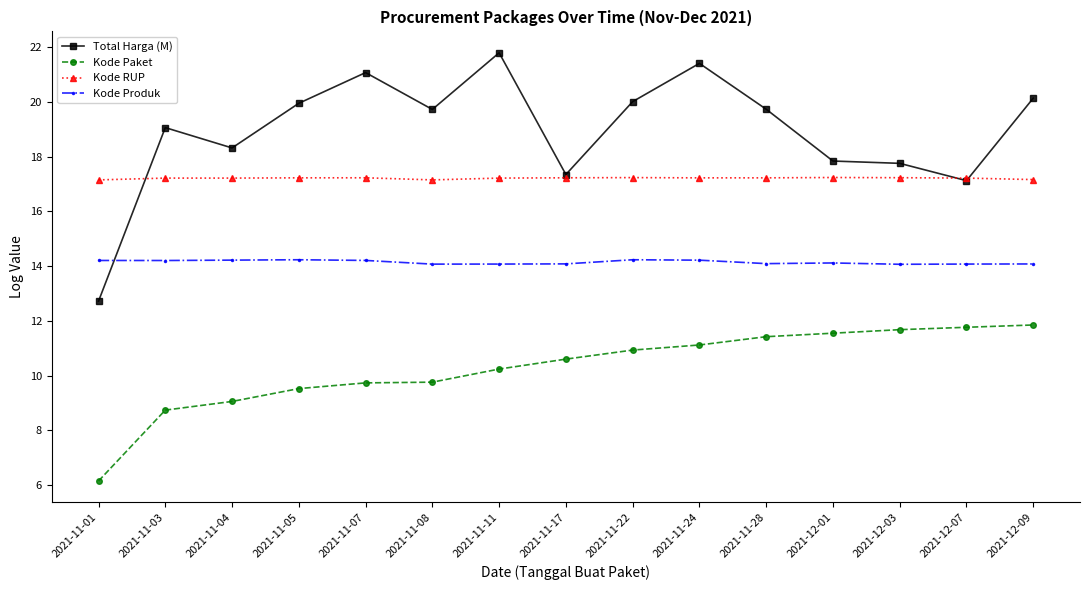

Count the number of data series in this chart.

4